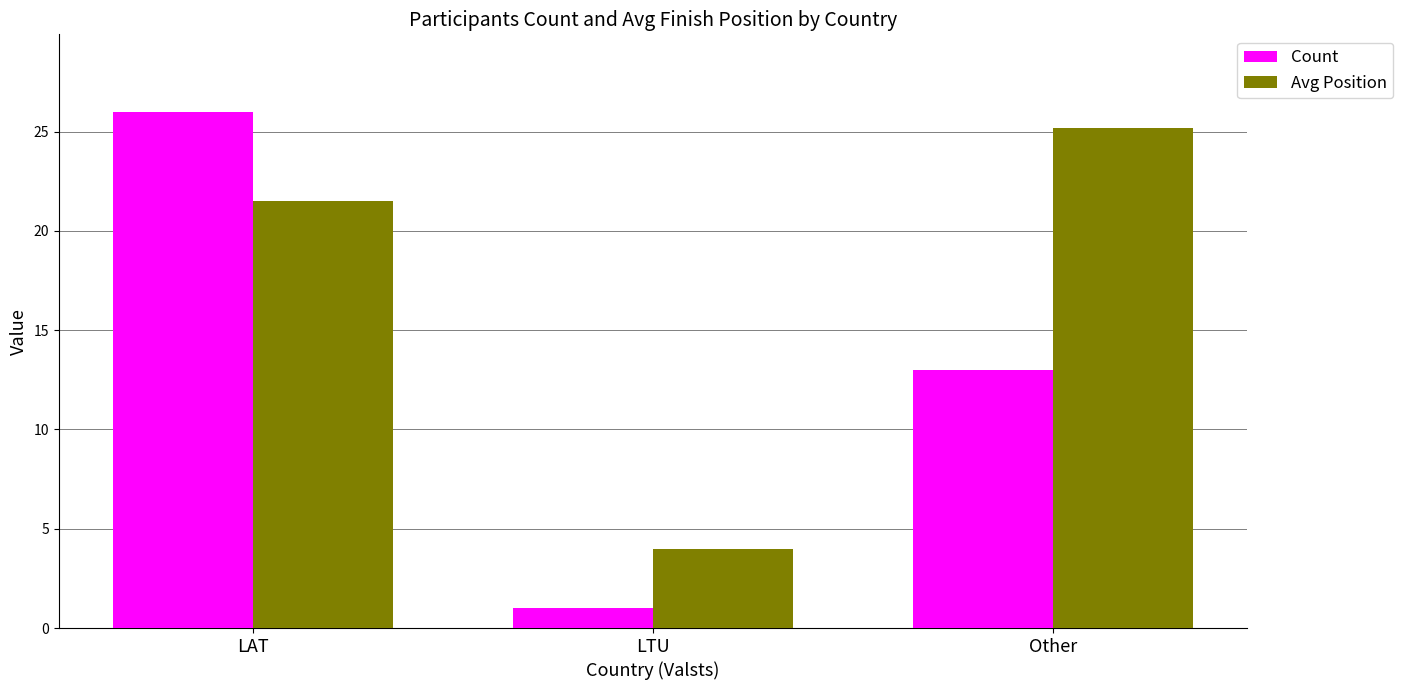

Which series changed the most between LAT and Other?

Count